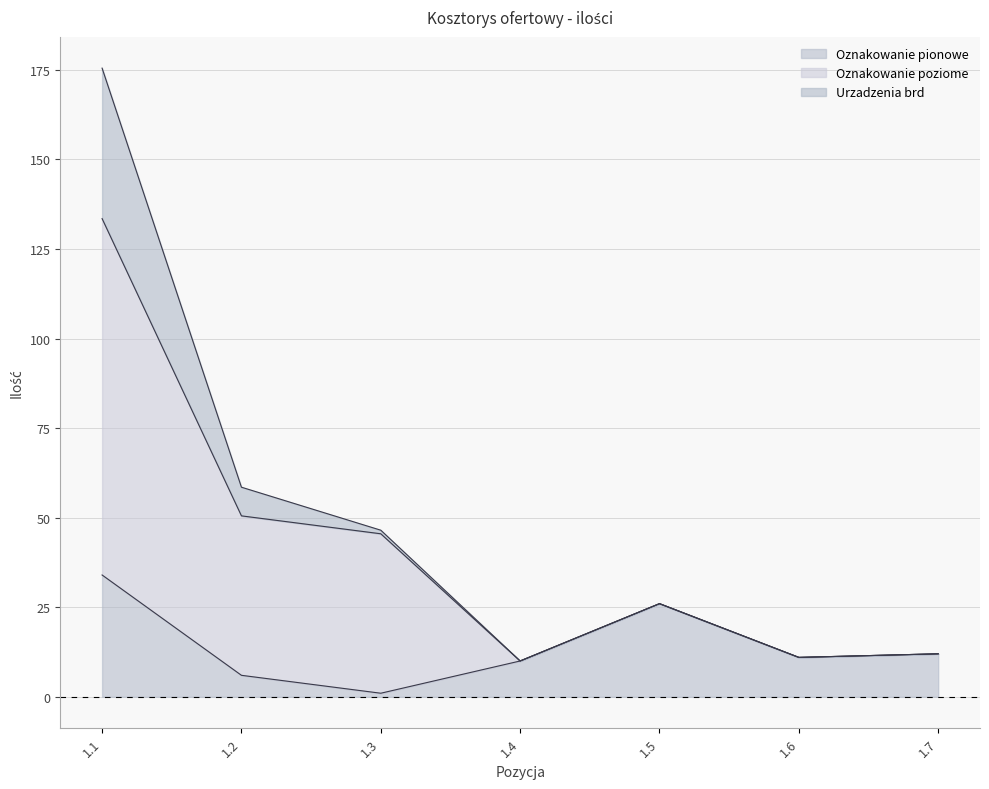

Reading left to right, extract all data points from this chart.

Oznakowanie pionowe: 1.1=34.0	1.2=6.0	1.3=1.0	1.4=10.0	1.5=26.0	1.6=11.0	1.7=12.0
Oznakowanie poziome: 1.1=99.5	1.2=44.5	1.3=44.5	1.4=0.0	1.5=0.0	1.6=0.0	1.7=0.0
Urzadzenia brd: 1.1=42.0	1.2=8.0	1.3=1.0	1.4=0.0	1.5=0.0	1.6=0.0	1.7=0.0